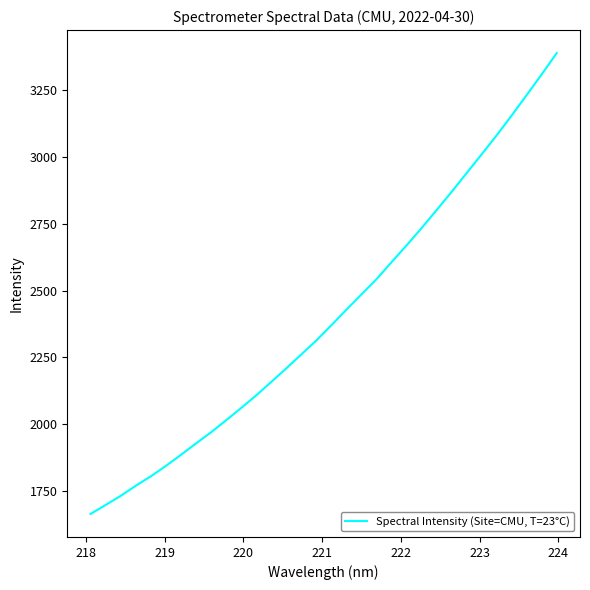

What is the minimum value shown in the chart?

1663.1